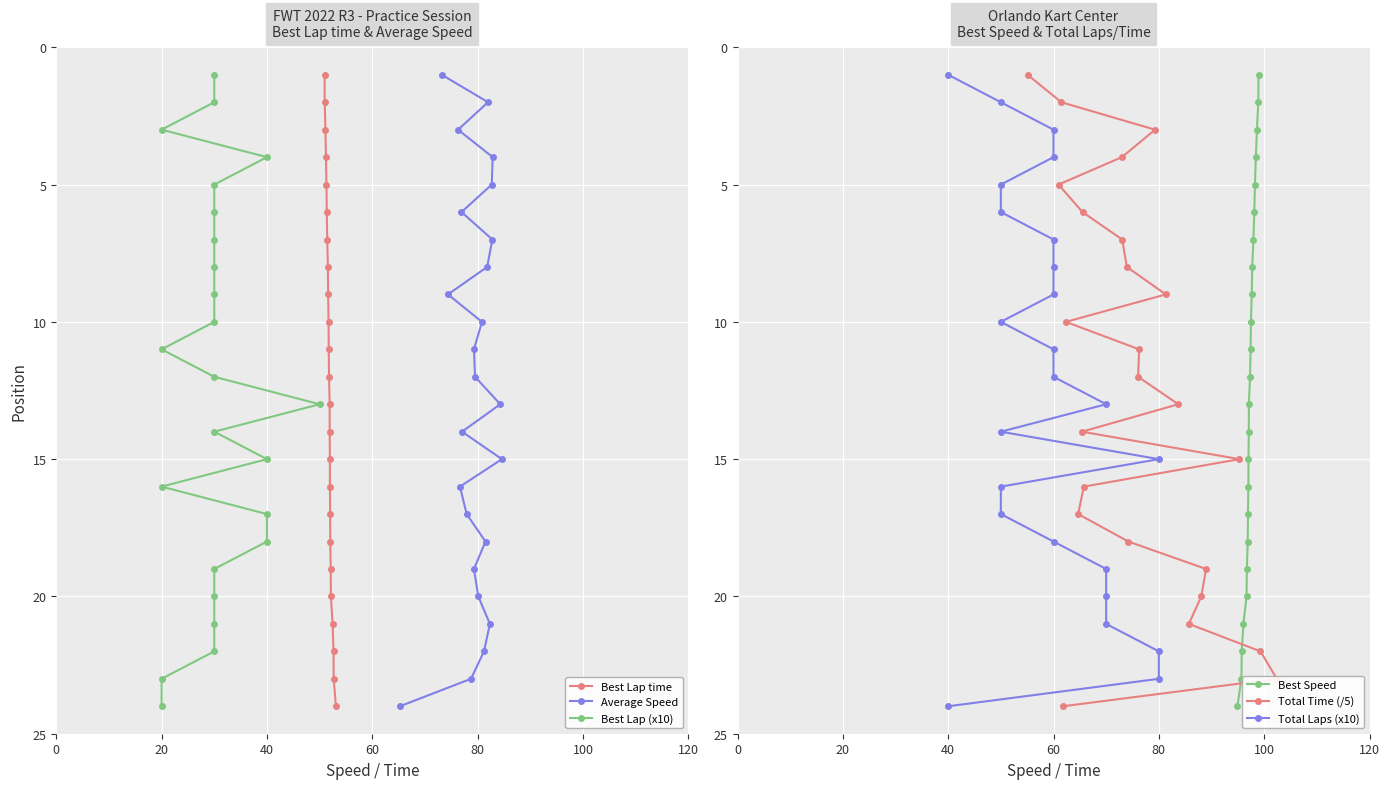

True or false: Best Lap time has more than 1 points higher than both neighbors.

False